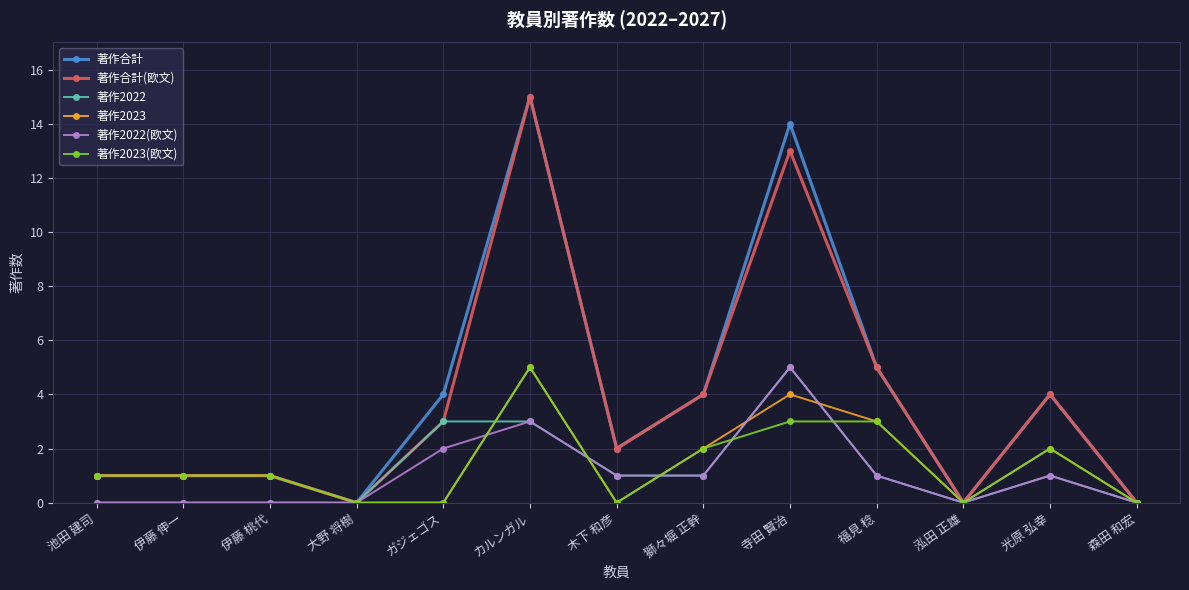

Which label corresponds to the largest value in the chart?

カルンガル